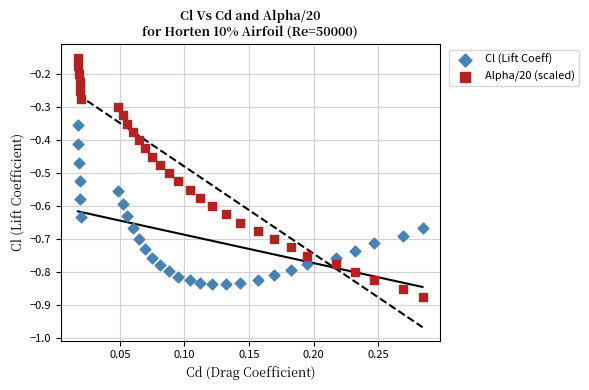

Across all data points, what is the range of Y values (max minus min)?

0.7